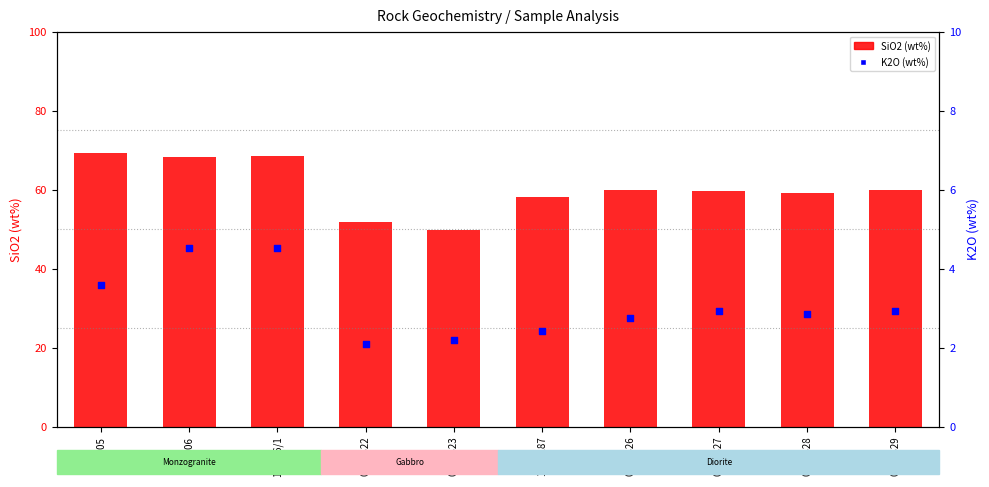

Which series reaches the minimum Y coordinate?

K2O (wt%)